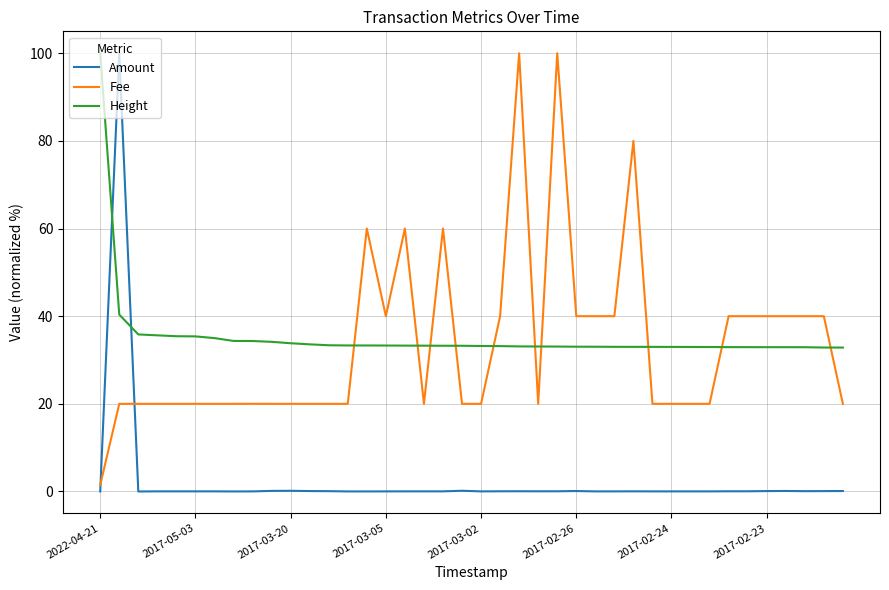

What is the difference between the maximum and minimum values in the Height series?

67.2